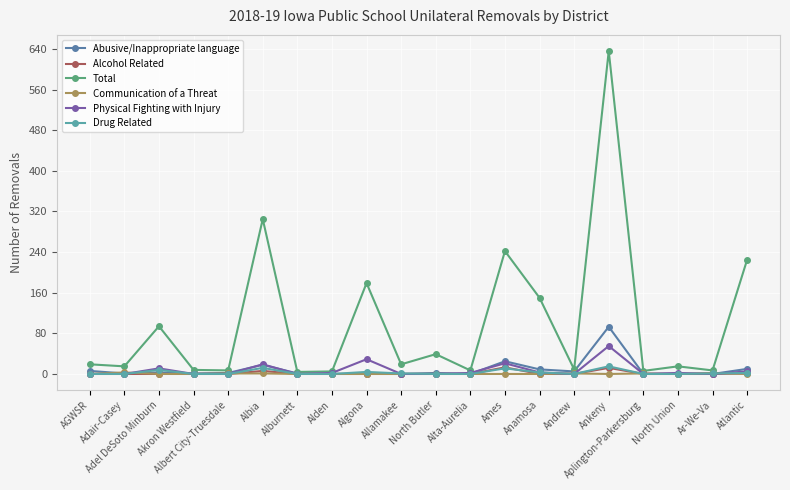

Which series has the widest spread of values?

Total